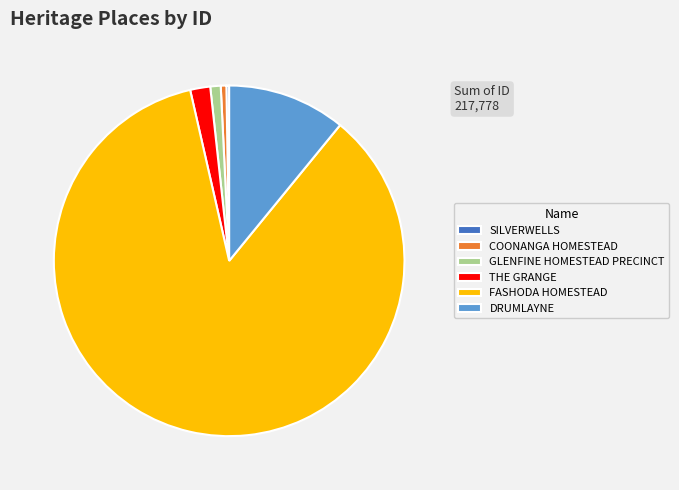

Which category has the biggest portion of the pie?

FASHODA HOMESTEAD